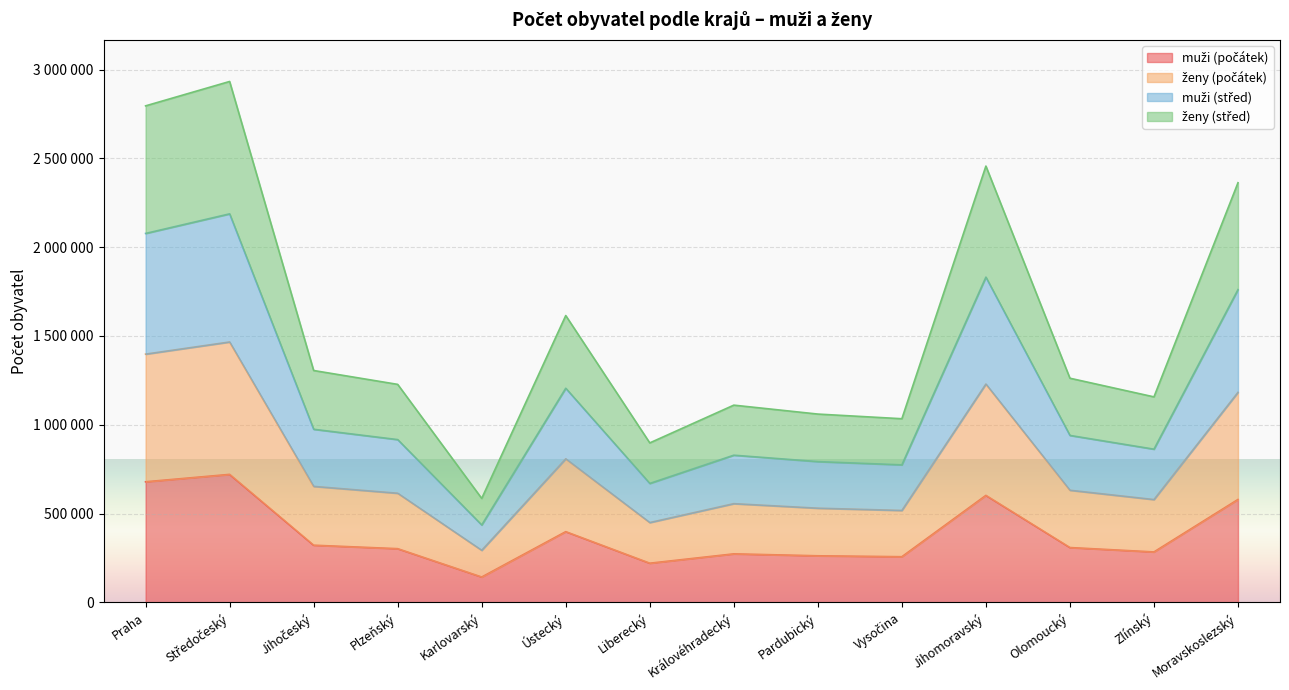

True or false: muži (počátek) has a value of 150887 at Moravskoslezský.

False